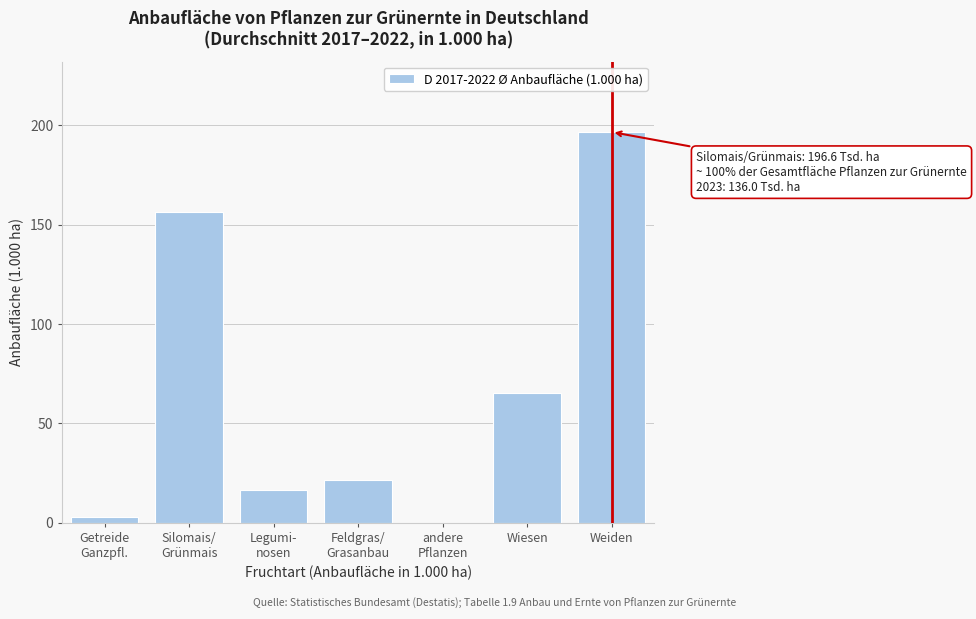

At which category does the chart reach its peak across all series?

Weiden